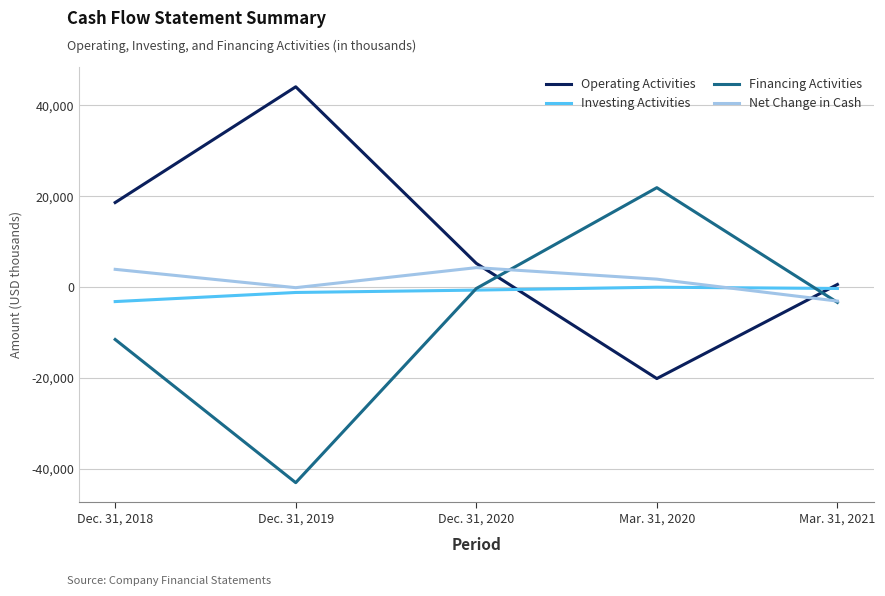

What is the smallest value displayed?

-43007